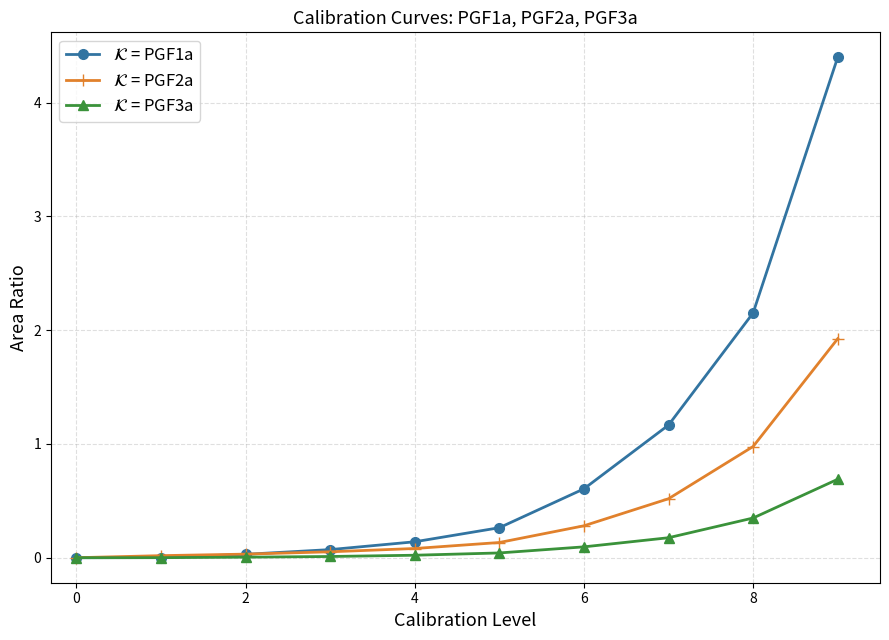

What is the greatest value displayed?

4.4